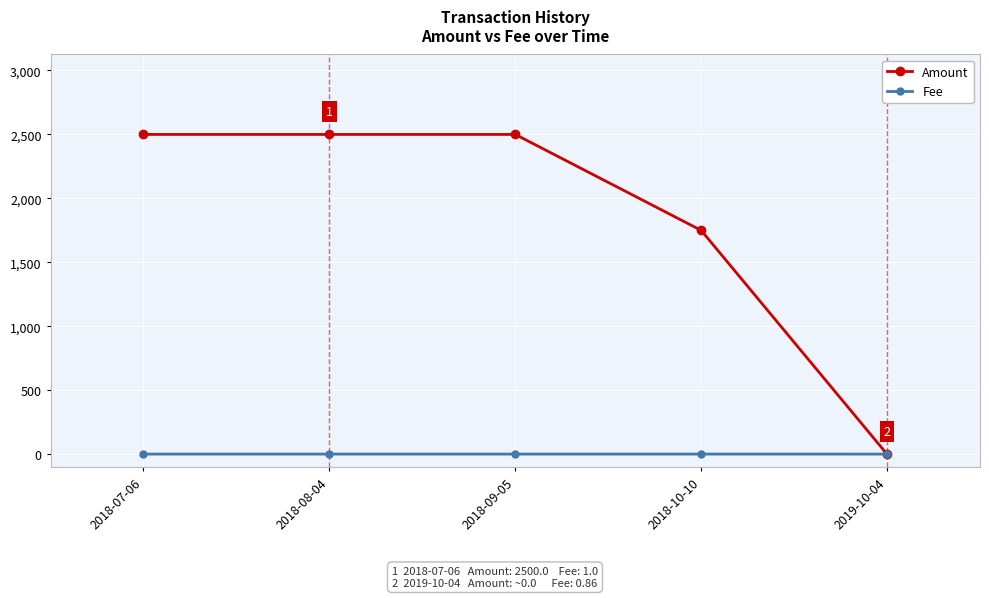

What is the sum of all Fee values?

4.9